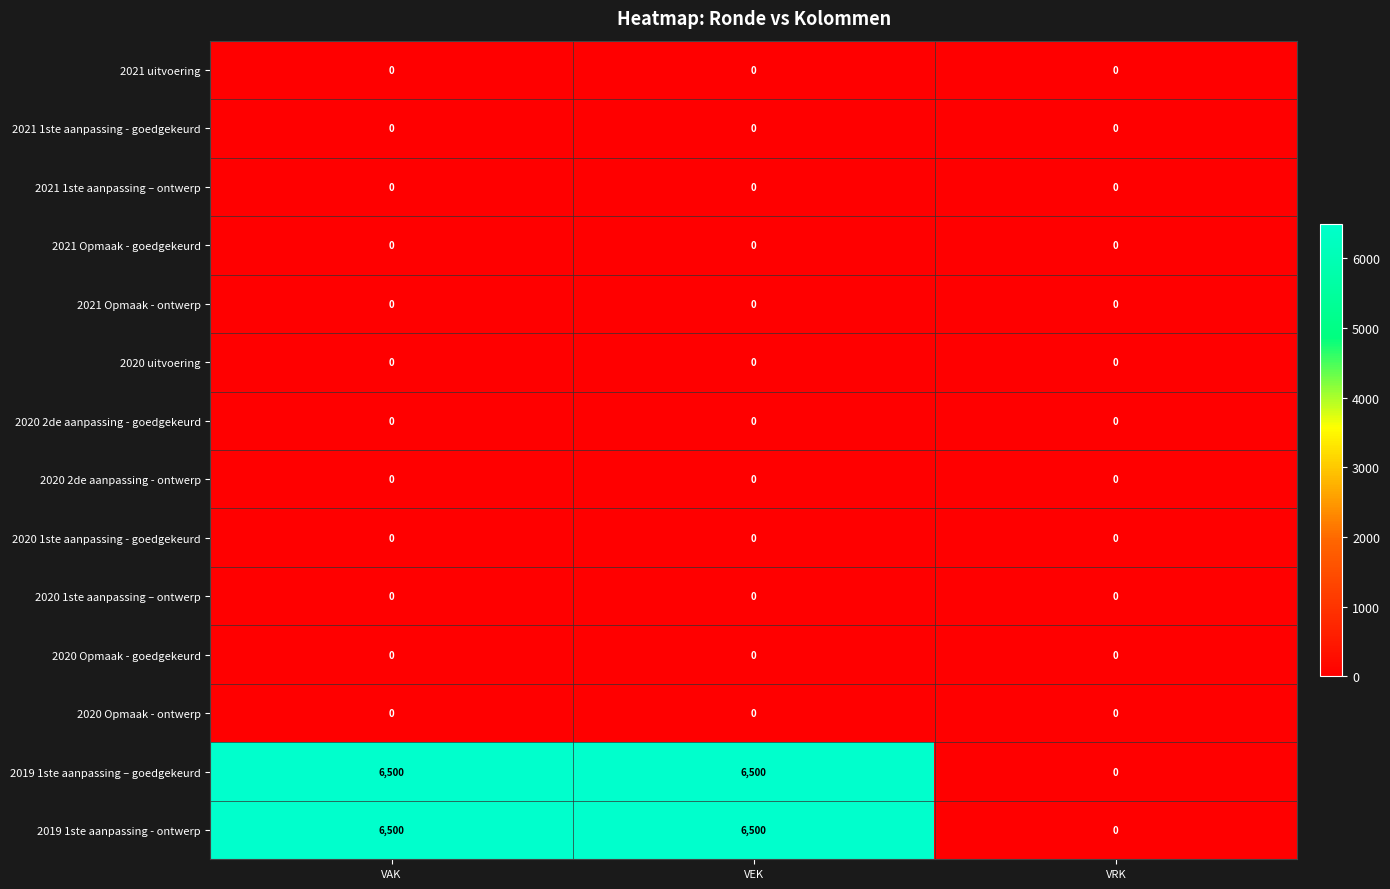

The value of 2021 1ste aanpassing - goedgekeurd at VAK is 0. True or false?

True